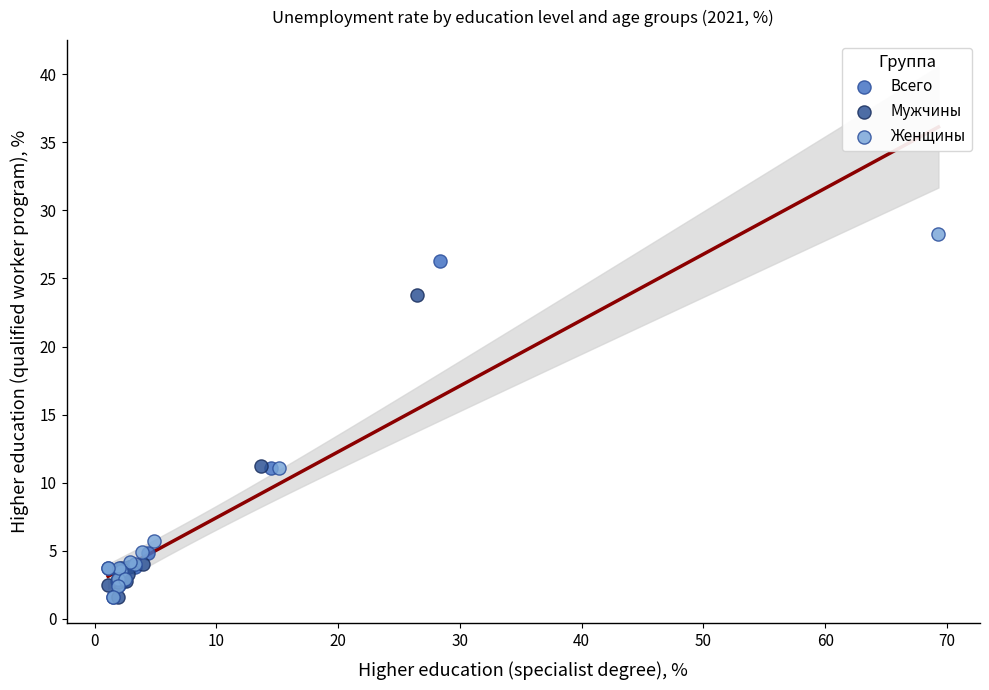

What are all the series names shown in the legend?

Всего, Мужчины, Женщины